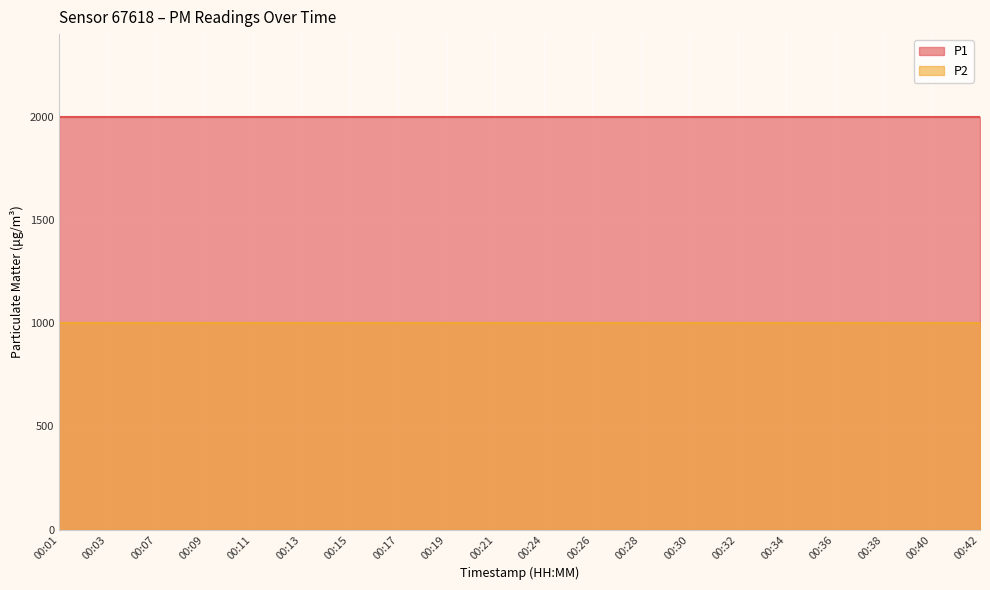

Which series has the largest range (max minus min)?

P1